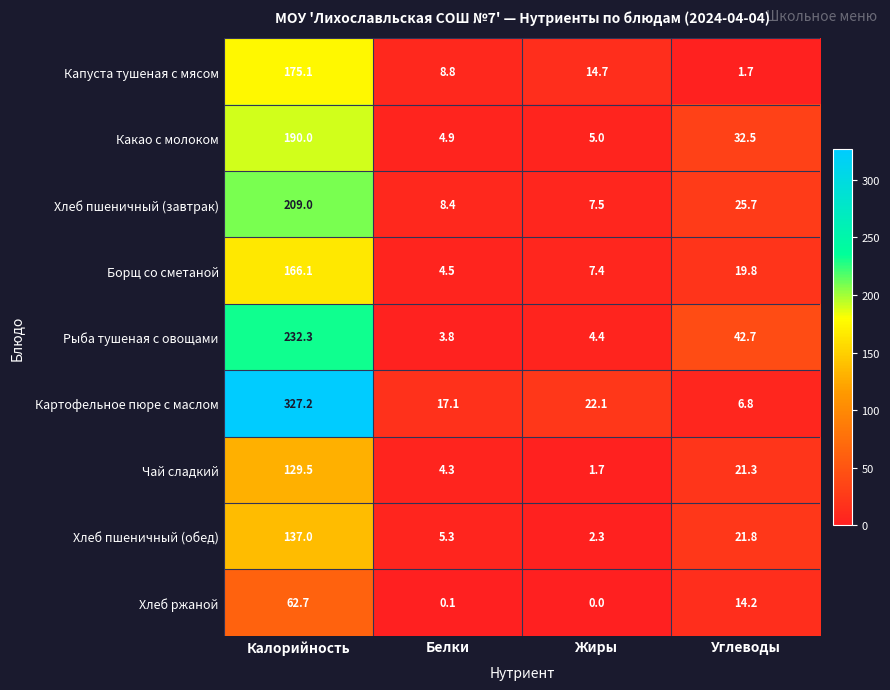

Which series has the largest total across all categories?

Картофельное пюре с маслом